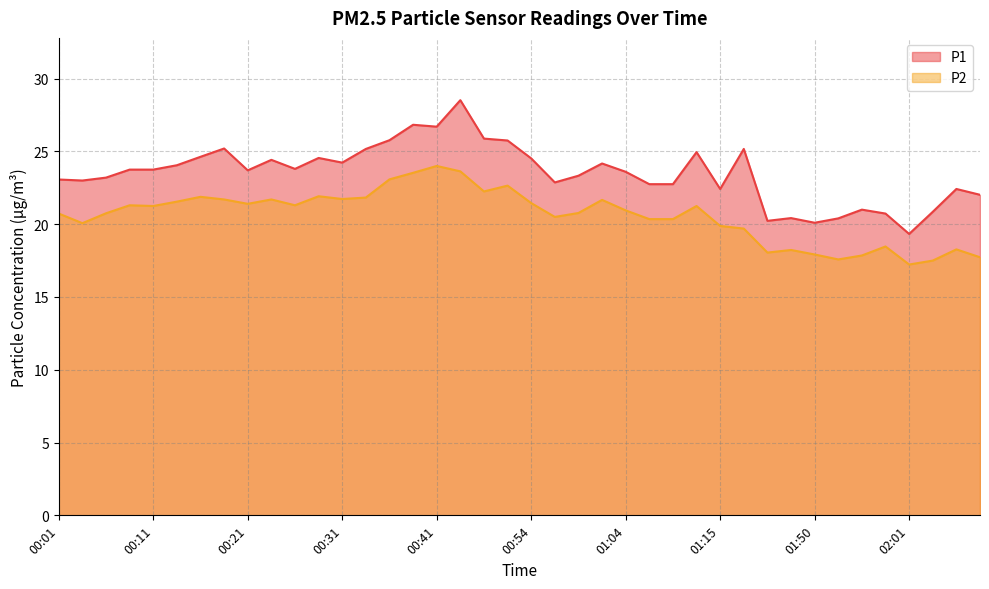

What is the difference between the highest and lowest values at 00:04?

2.9